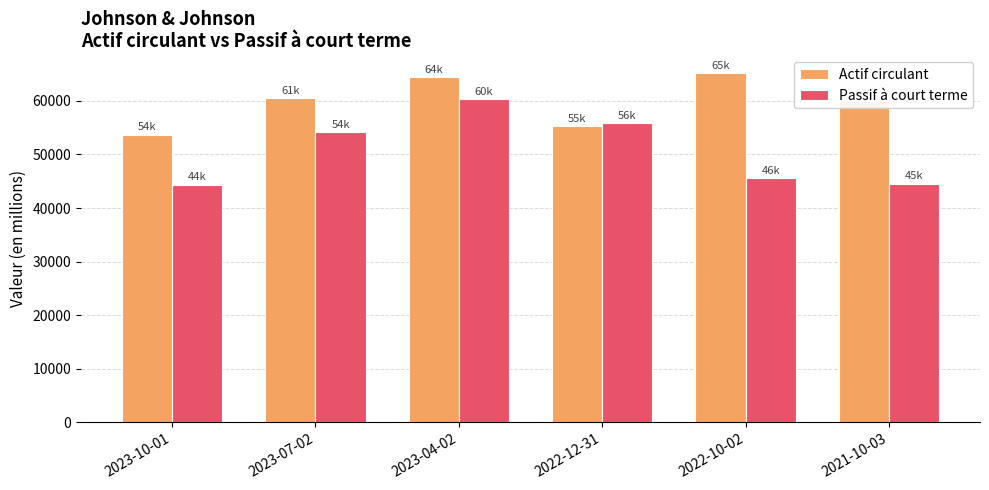

Rank the series at 2023-10-01 from lowest to highest value.

Passif à court terme, Actif circulant